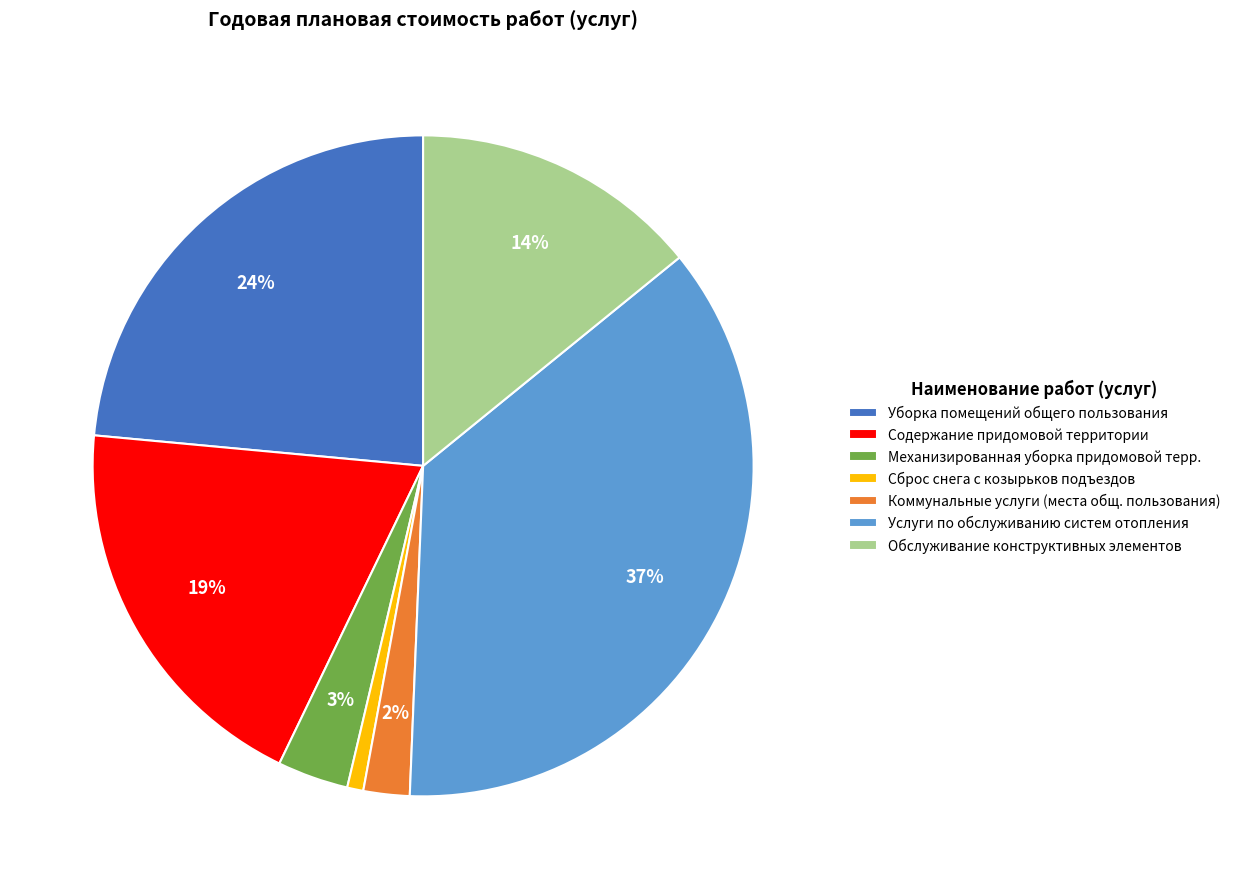

To the nearest percent, what is the difference between the largest and smallest slice percentages?

36%